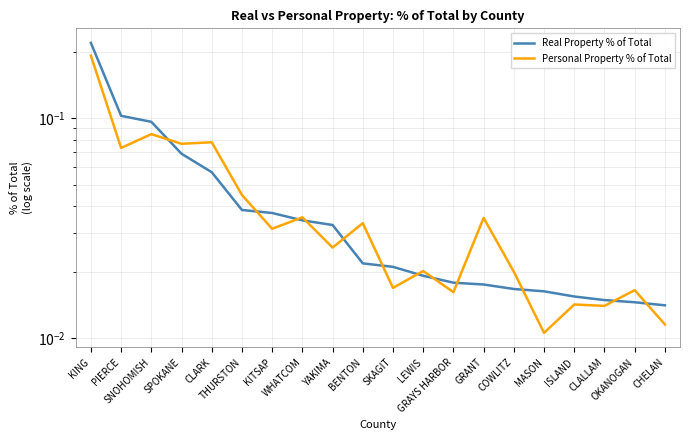

List the series in order of their peak value, lowest first.

Personal Property % of Total, Real Property % of Total